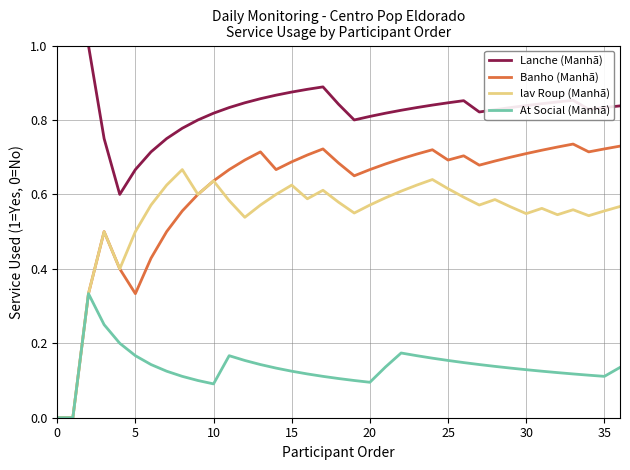

True or false: Lanche (Manhã) and Banho (Manhã) intersect in this chart.

False